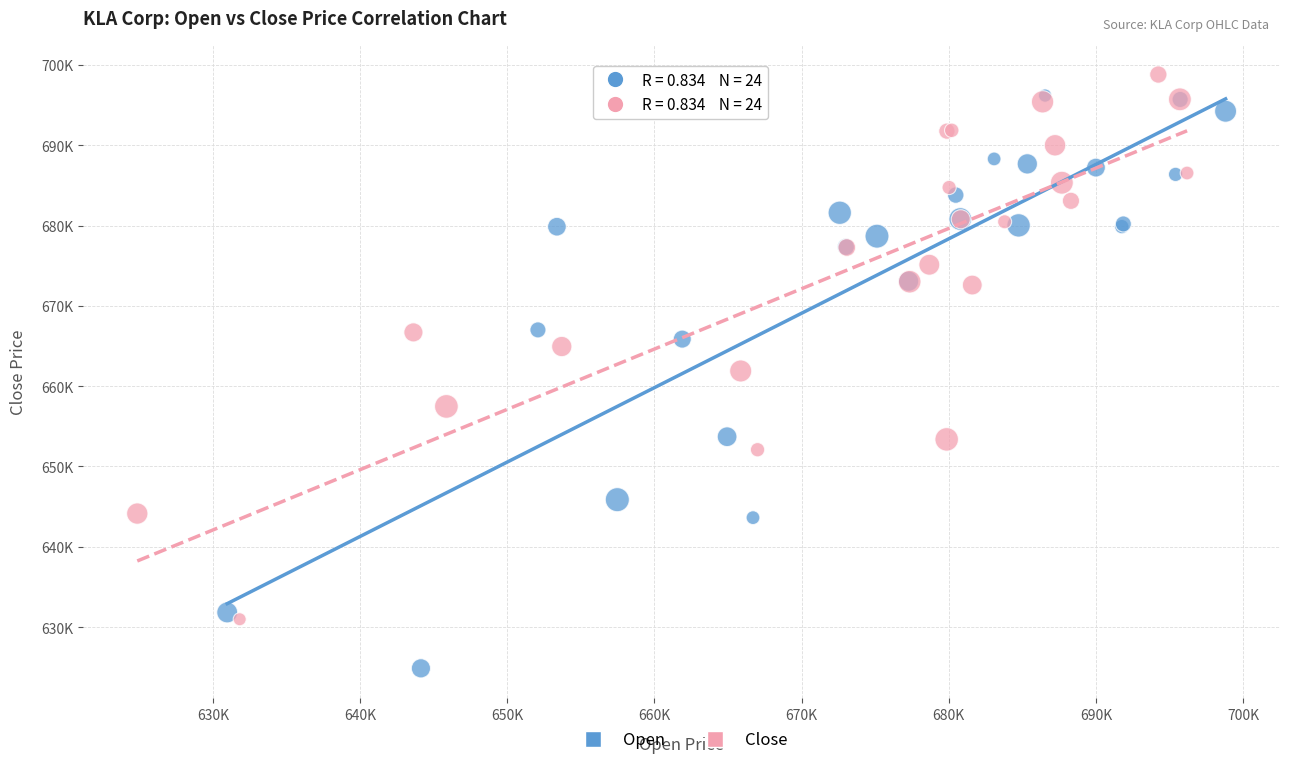

Which series has the largest Y range (max minus min)?

Open